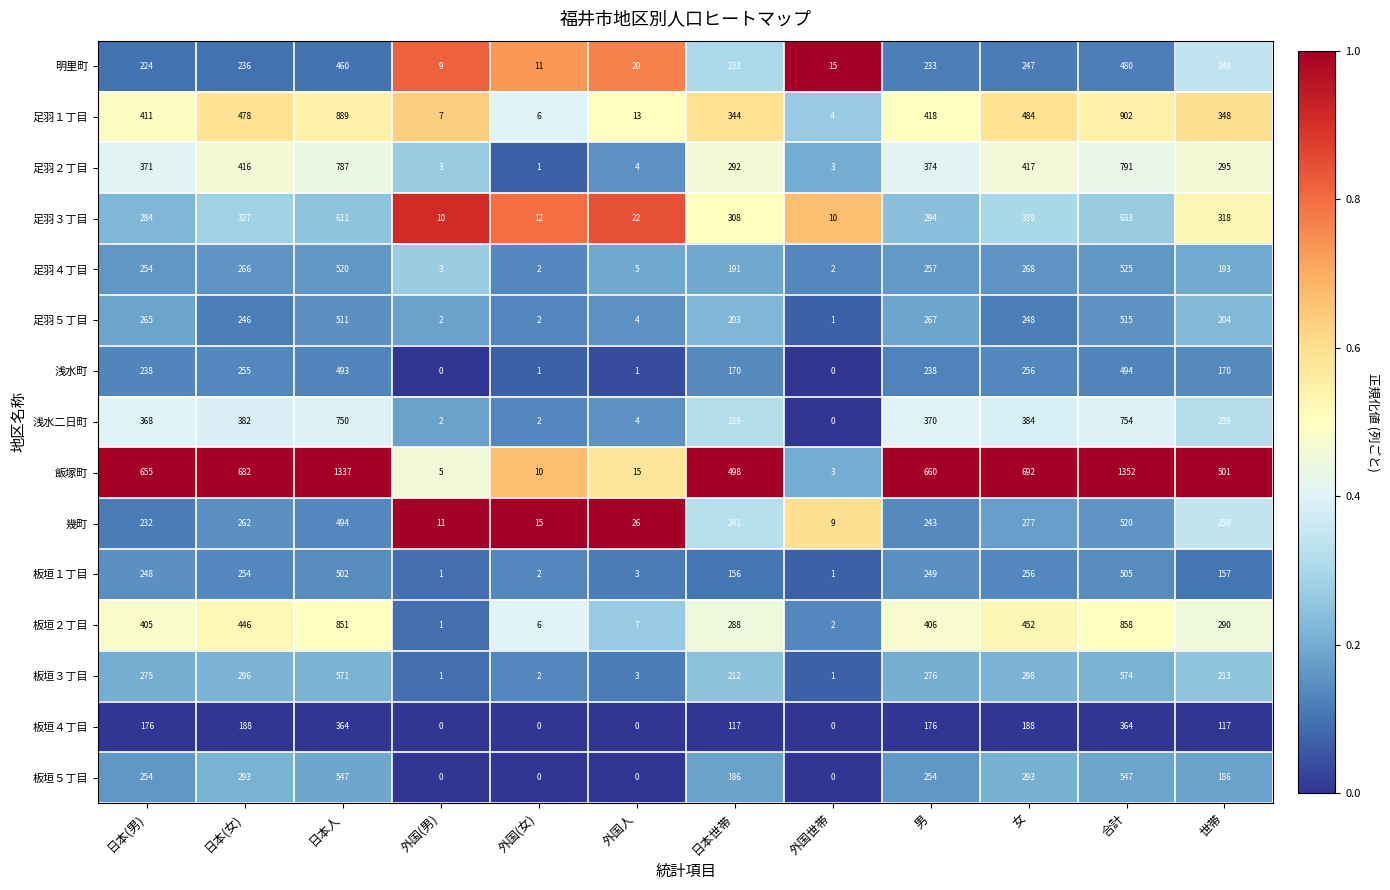

What is the total value across all series at 日本(男)?

4660